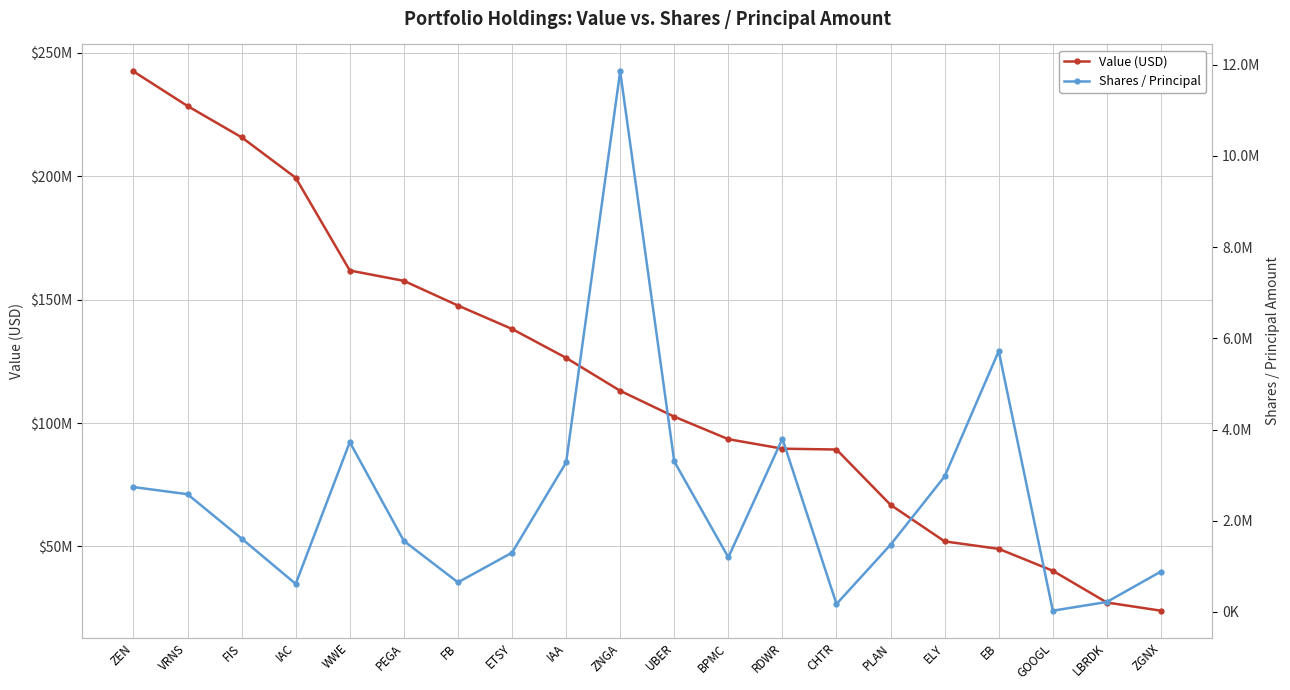

True or false: Value (USD) and Shares / Principal cross at least once.

False